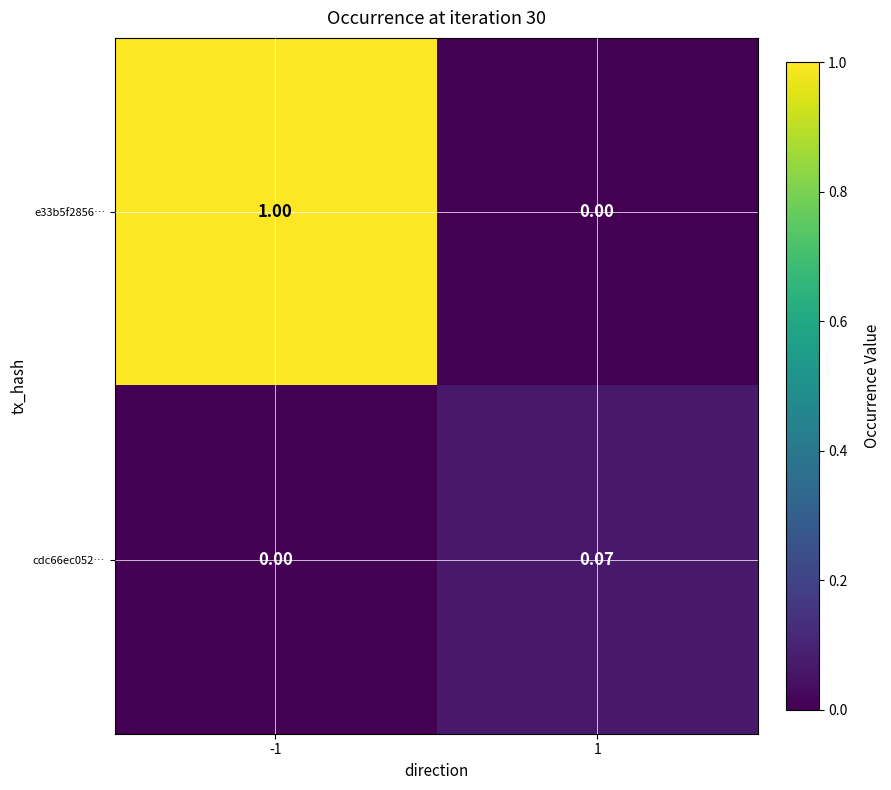

Is the value of e33b5f2856… at 1 greater than the value of cdc66ec052… at 1?

No